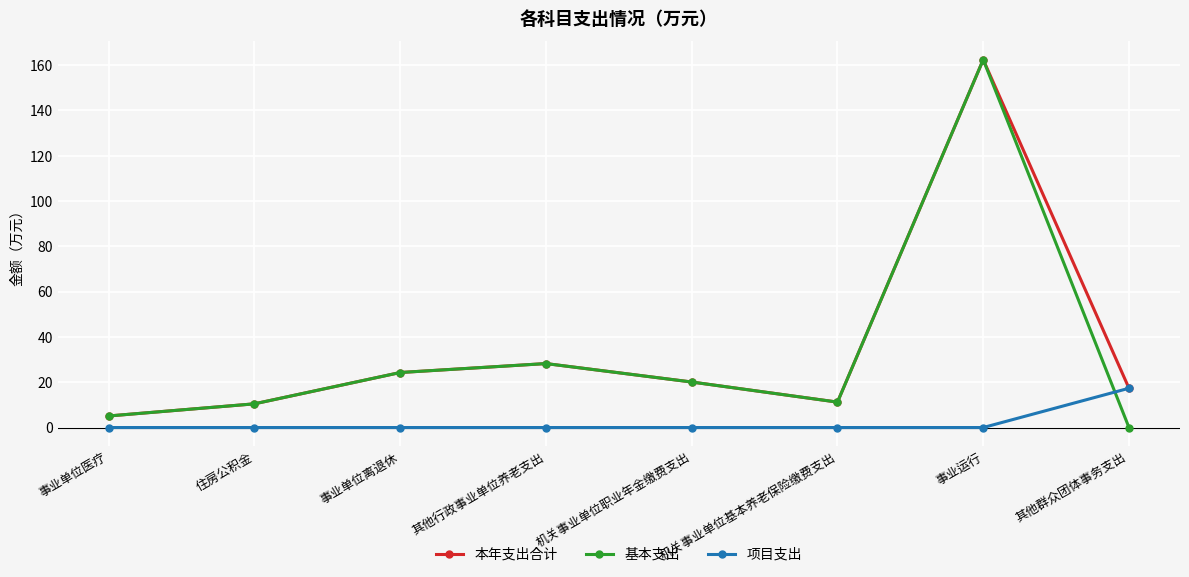

Where do 项目支出 and 基本支出 first cross each other?

事业运行 and 其他群众团体事务支出